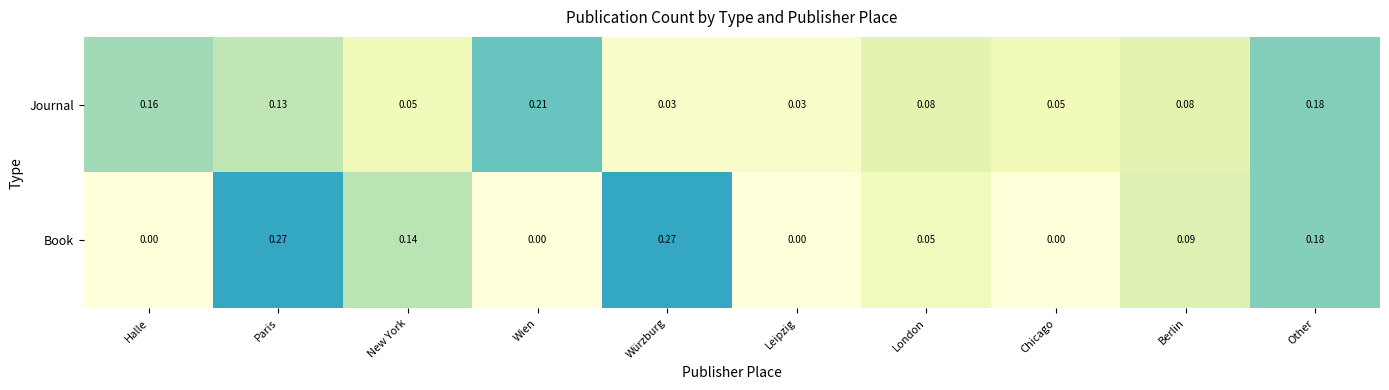

At which category is the sum across all series the highest?

Paris